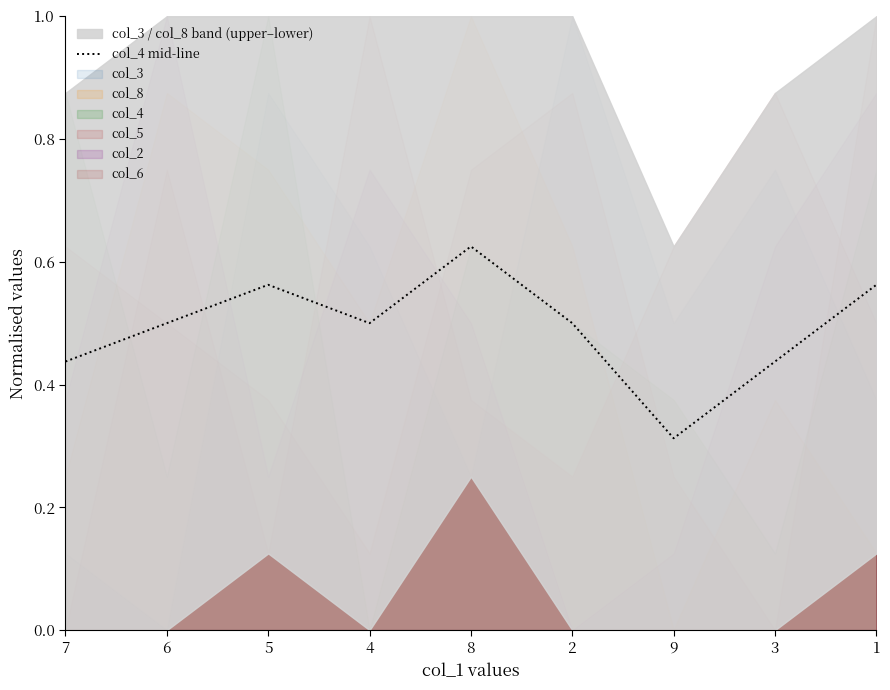

How many interior local peaks (higher than both neighbors) does the data have?

2